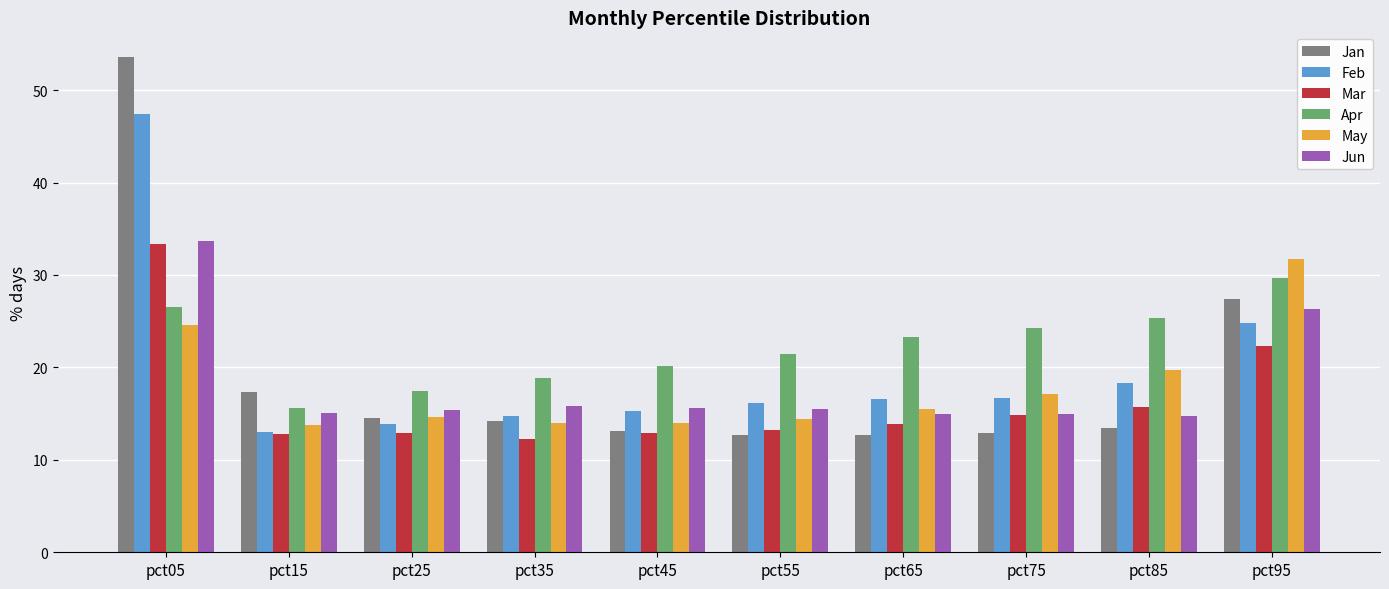

What is the total value across all series at pct45?

91.0